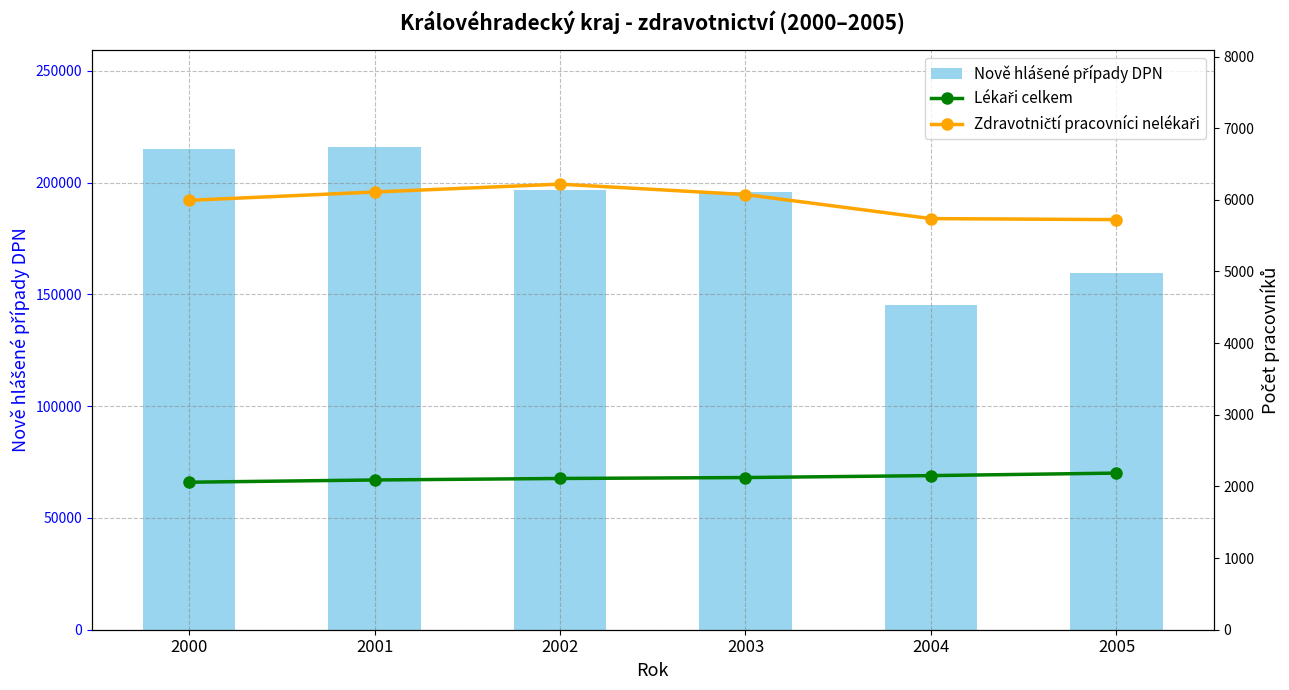

List the labels in order of Zdravotničtí pracovníci nelékaři value, largest first.

2002, 2001, 2003, 2000, 2004, 2005